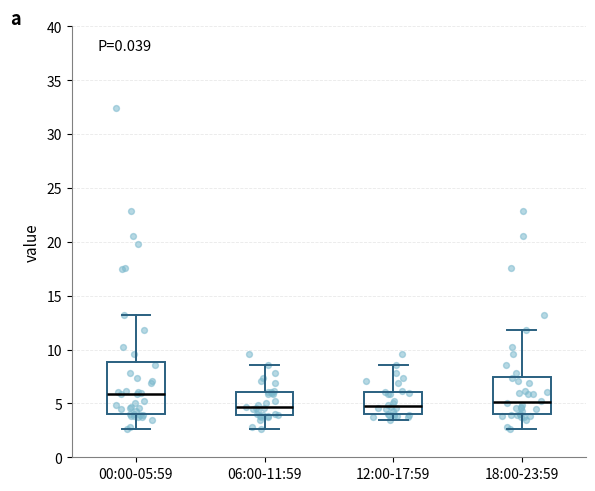

Reading left to right, read every box against the y-axis: the position of its median line, the range the box covers, and the ends of its whiskers. The values are not printed on the chart, so give them approximately, as read against the axis.

00:00-05:59: median 6.0, box 4.0 to 9.0, whiskers 2.5 to 13.0
06:00-11:59: median 4.5, box 4.0 to 6.0, whiskers 2.5 to 8.5
12:00-17:59: median 5.0, box 4.0 to 6.0, whiskers 3.5 to 8.5
18:00-23:59: median 5.0, box 4.0 to 7.5, whiskers 2.5 to 12.0